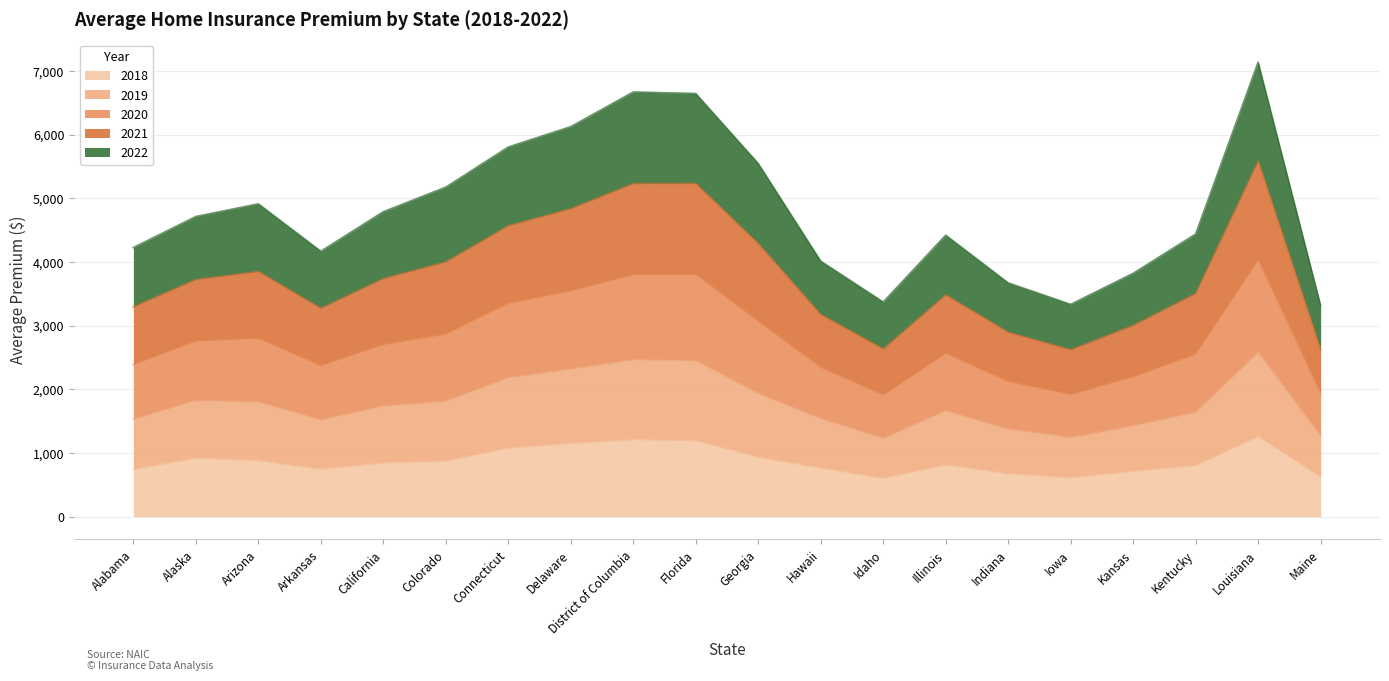

What are all the series names shown in the legend?

2018, 2019, 2020, 2021, 2022